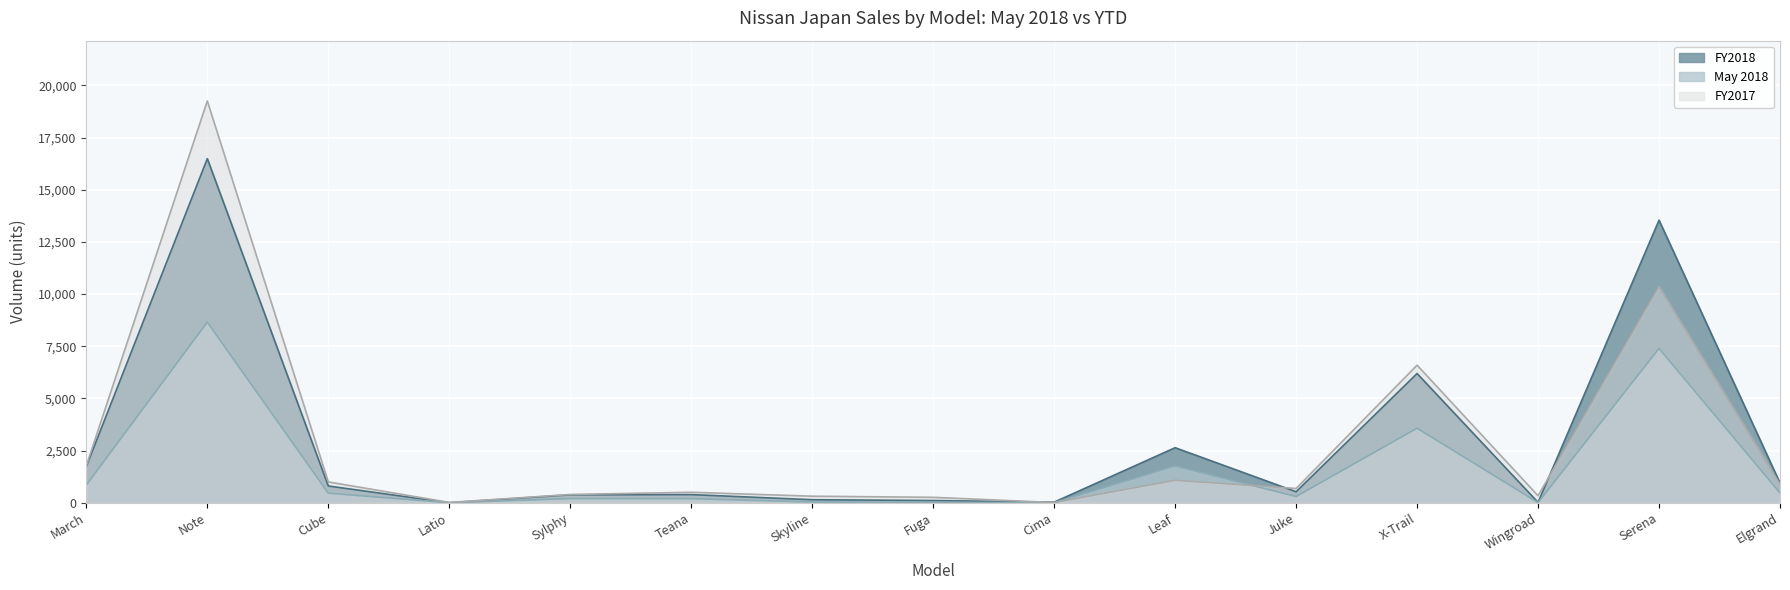

Reading left to right, what are all the values shown in this chart?

FY2018: 1744	16490	805	2	381	392	147	108	30	2639	529	6194	19	13540	942
May 2018: 850	8654	460	1	200	198	35	20	5	1765	299	3574	8	7397	473
FY2017: 1779	19255	1000	18	398	504	316	262	12	1077	685	6595	338	10353	888